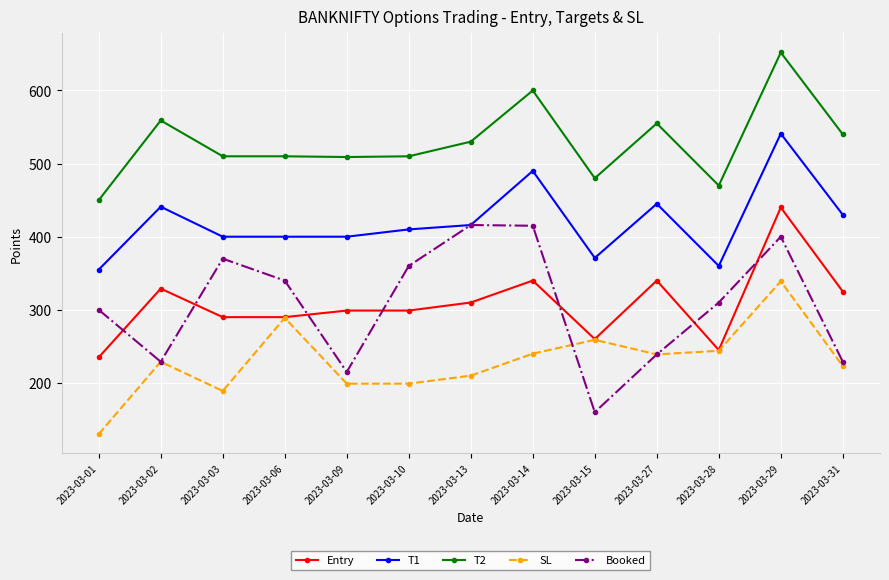

At which category does the chart reach its minimum across all series?

2023-03-01